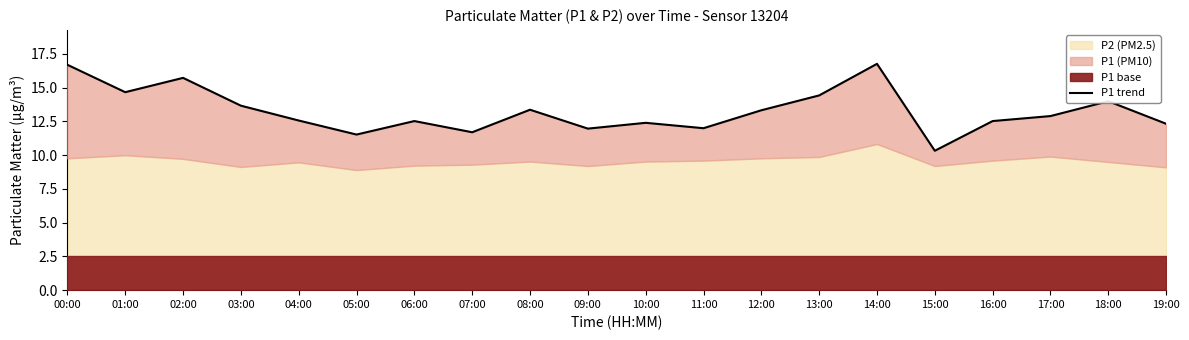

What is the greatest value displayed?

16.8